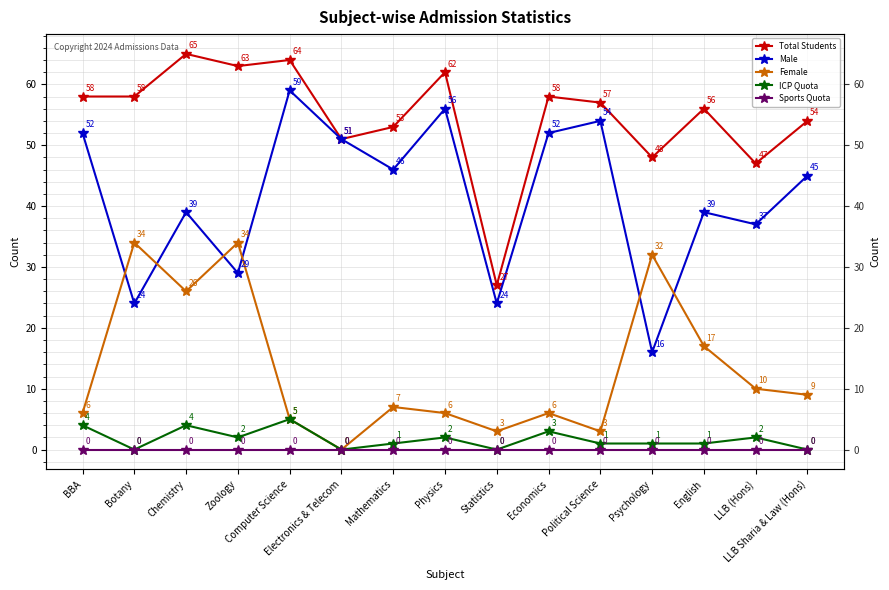

What is the greatest value displayed?

65